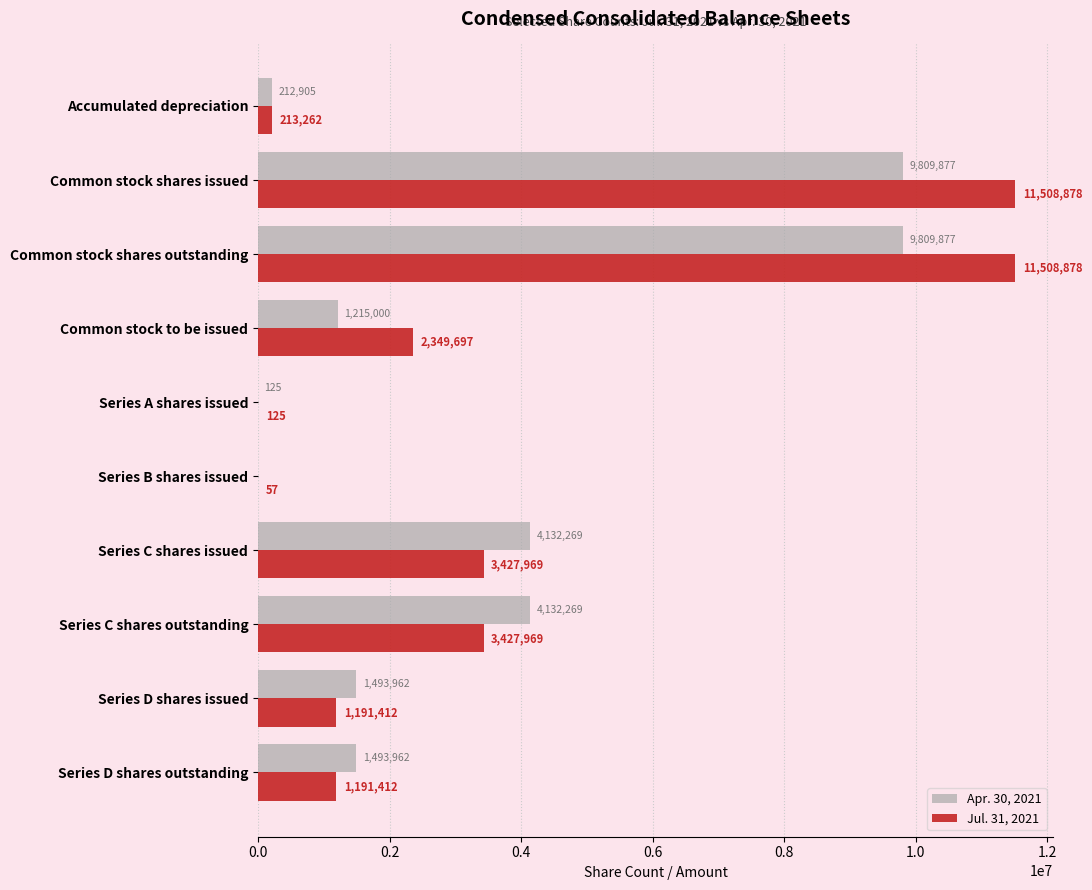

Which series has the largest total across all categories?

Jul. 31, 2021